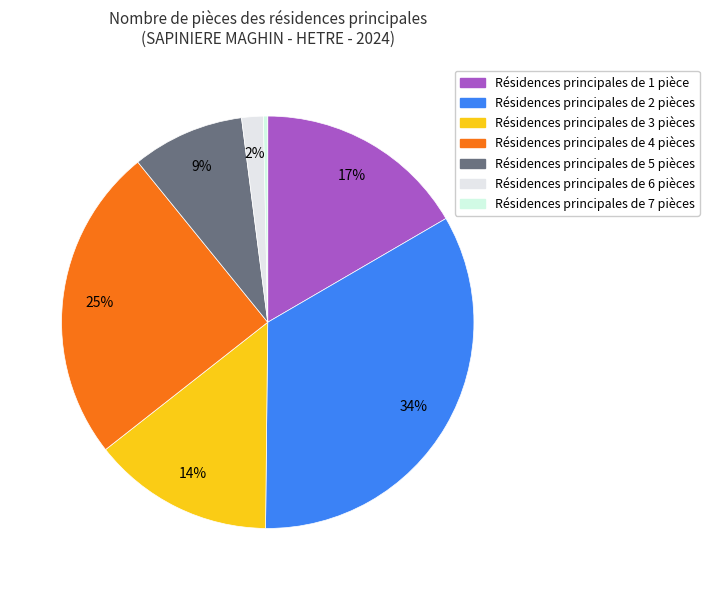

Rank the categories by value from highest to lowest.

2, 4, 1, 3, 5, 6, 7